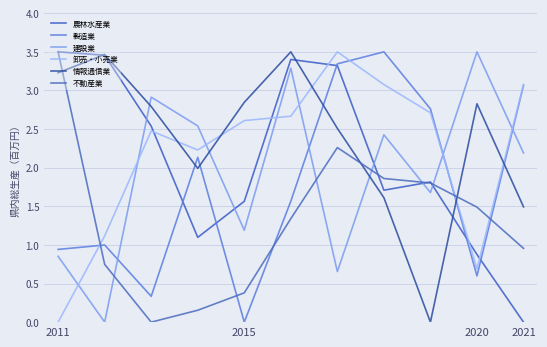

What is the value of the 建設業 point at the 8th from the left?

2.4